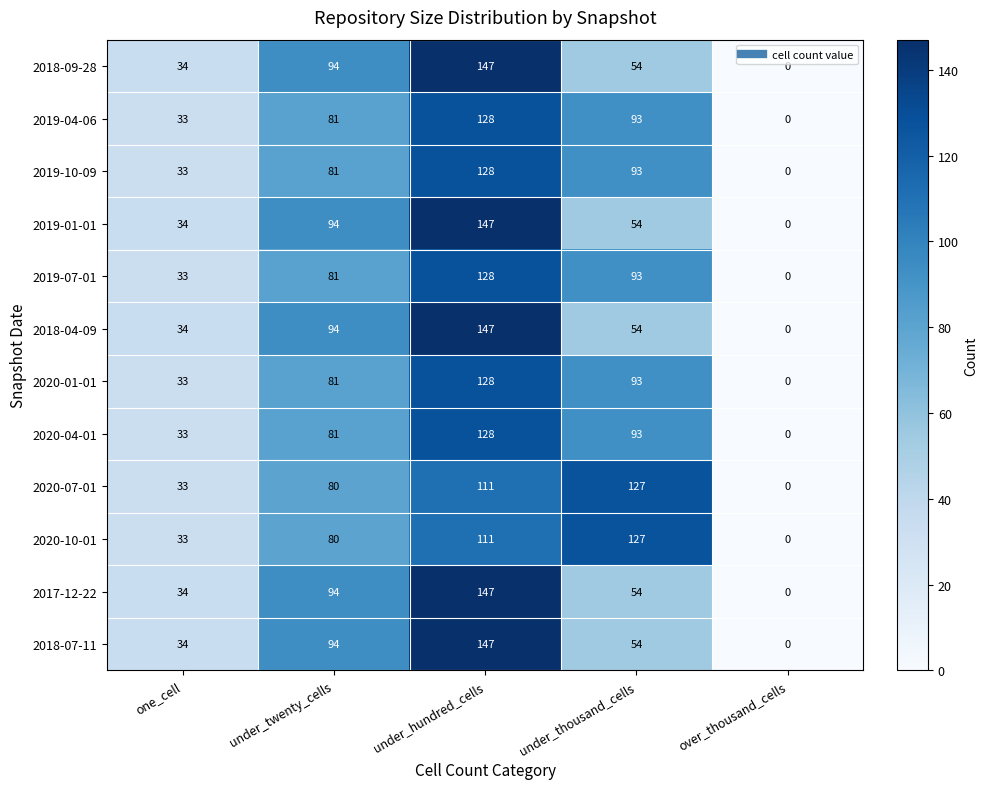

At which label does 2018-07-11 first exceed 54?

under_twenty_cells